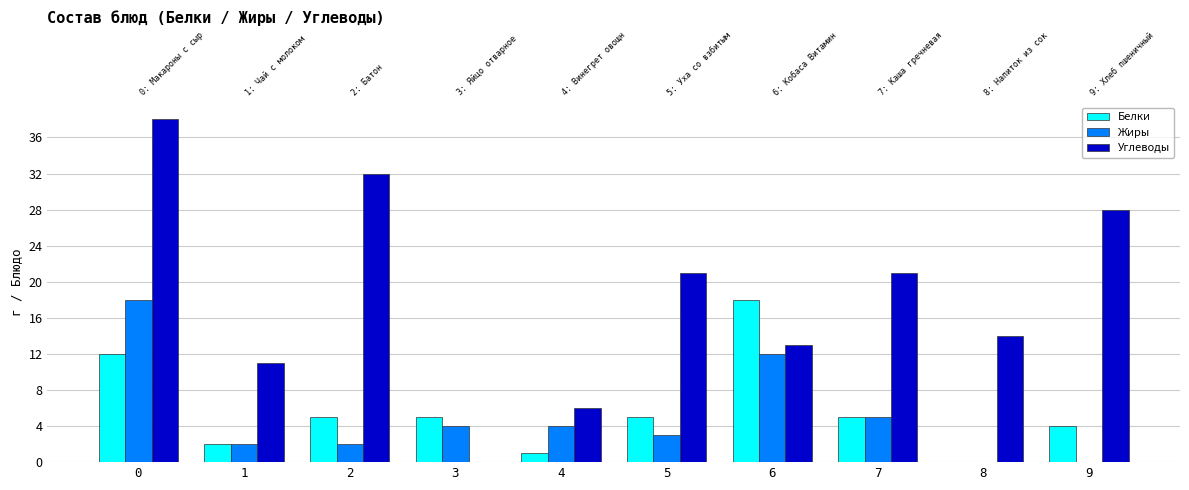

What is the sum of all Белки values?

57